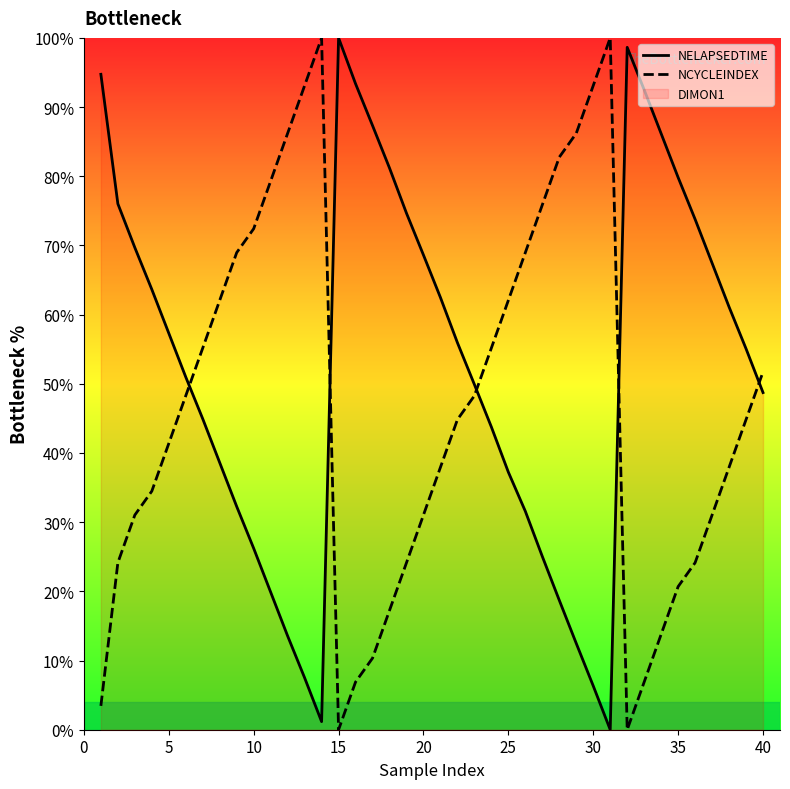

What is the maximum value shown in the chart?

100.0